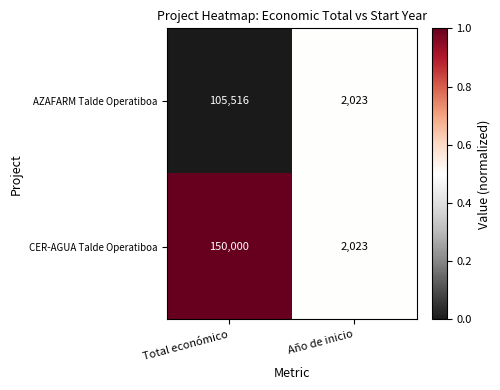

What is the approximate value of AZAFARM Talde Operatiboa at Año de inicio, to the nearest 50?

2000